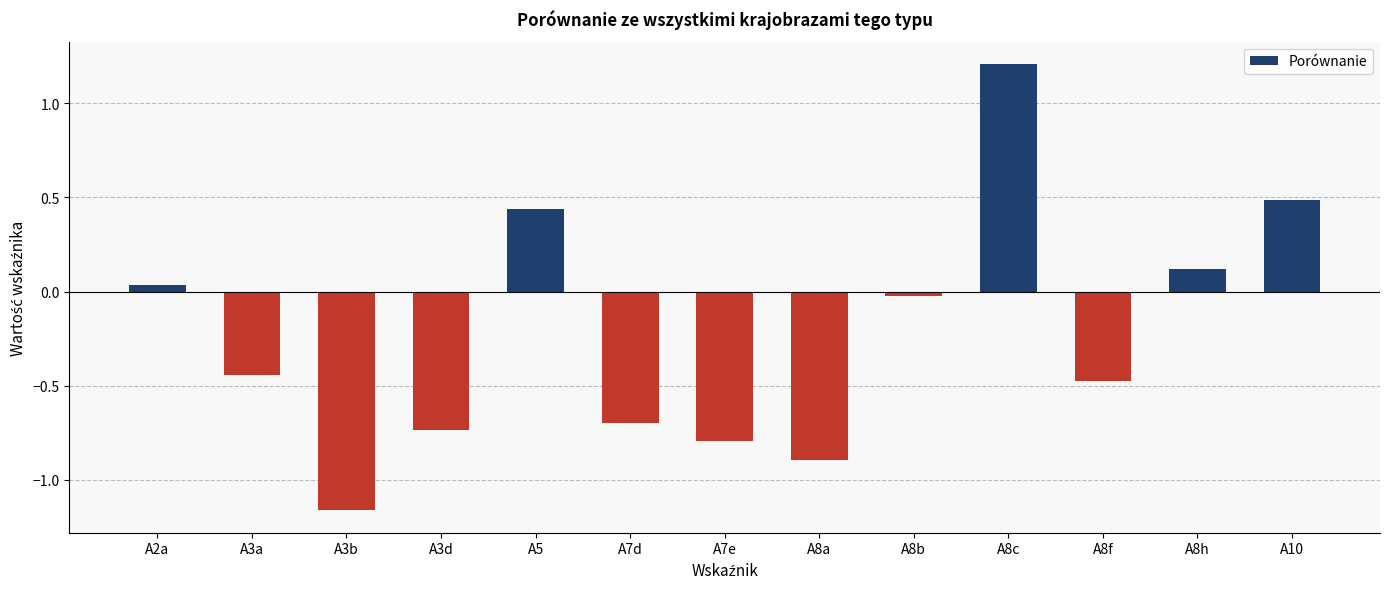

At which label does the data first exceed 0?

A2a